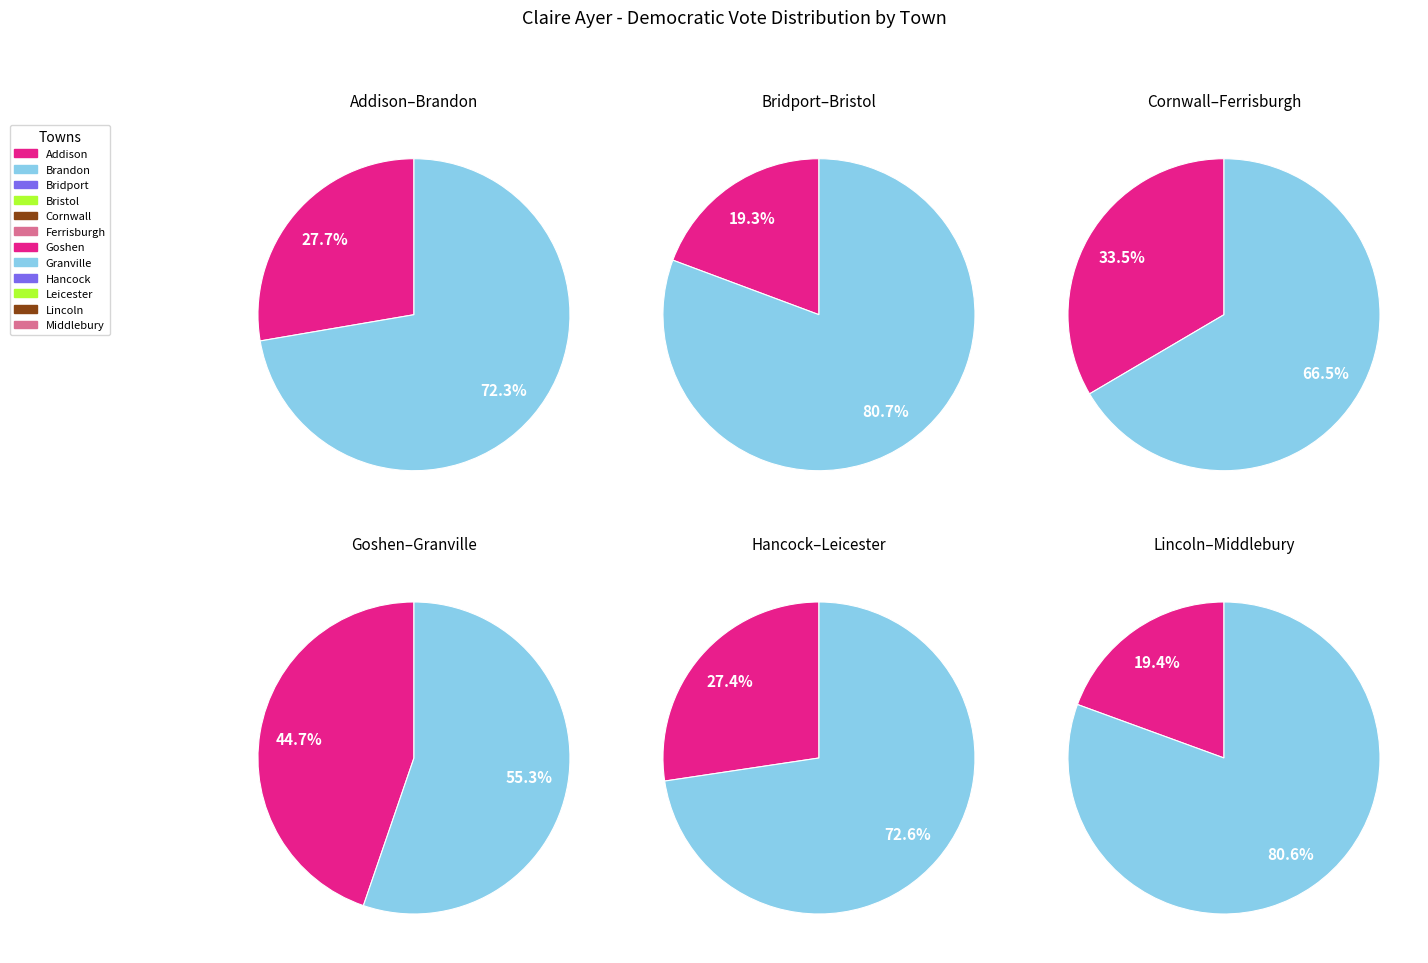

Which has a higher value, Hancock or Ferrisburgh?

Ferrisburgh